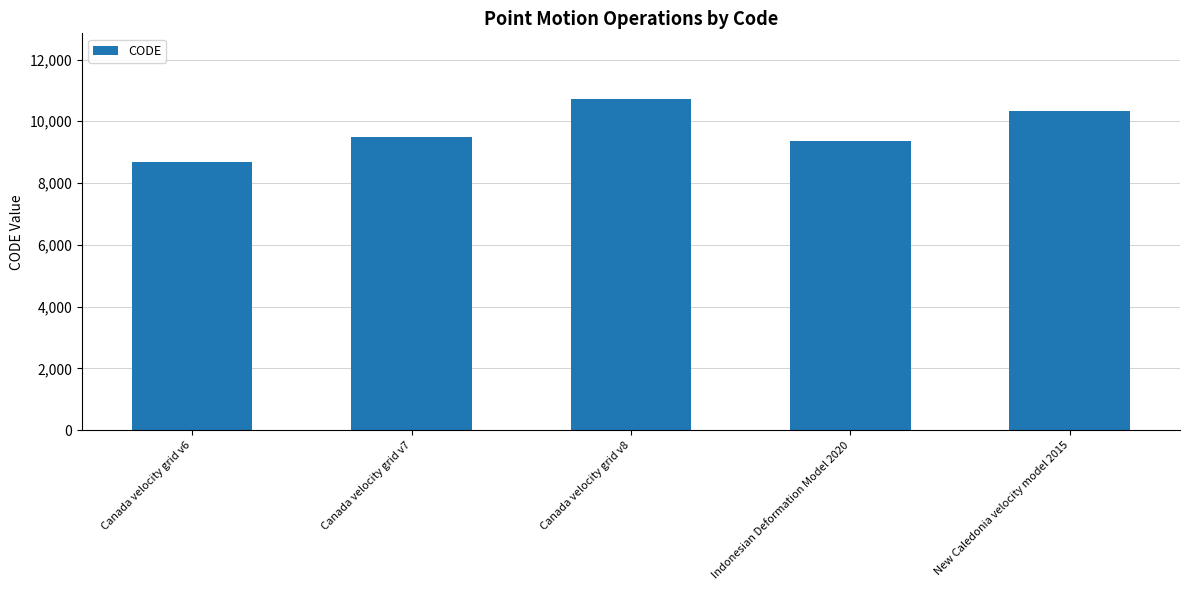

The chart shows a value of 9483 at Canada velocity grid v7. True or false?

True